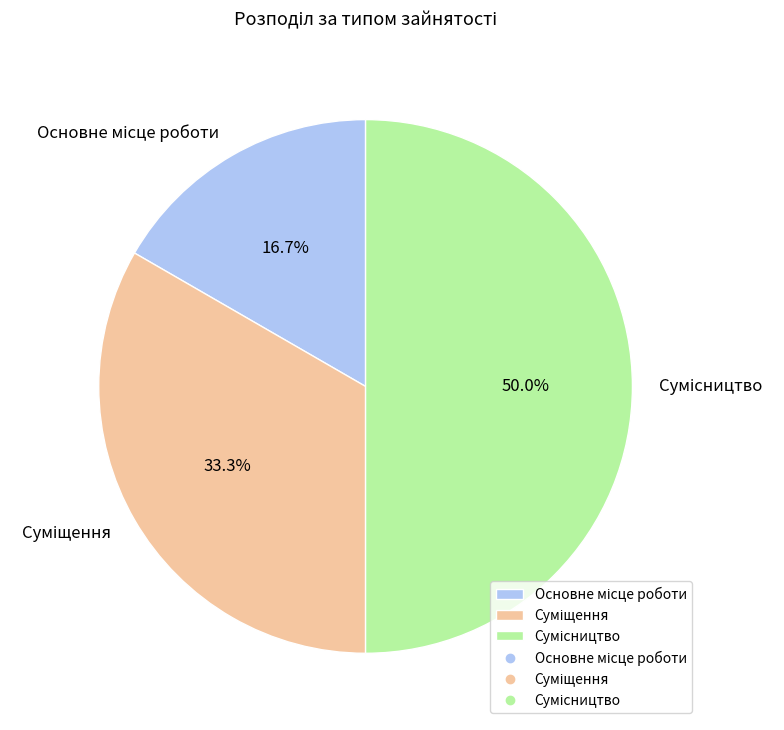

What is the ratio of the value at Сумісництво to the value at Суміщення?

1.5